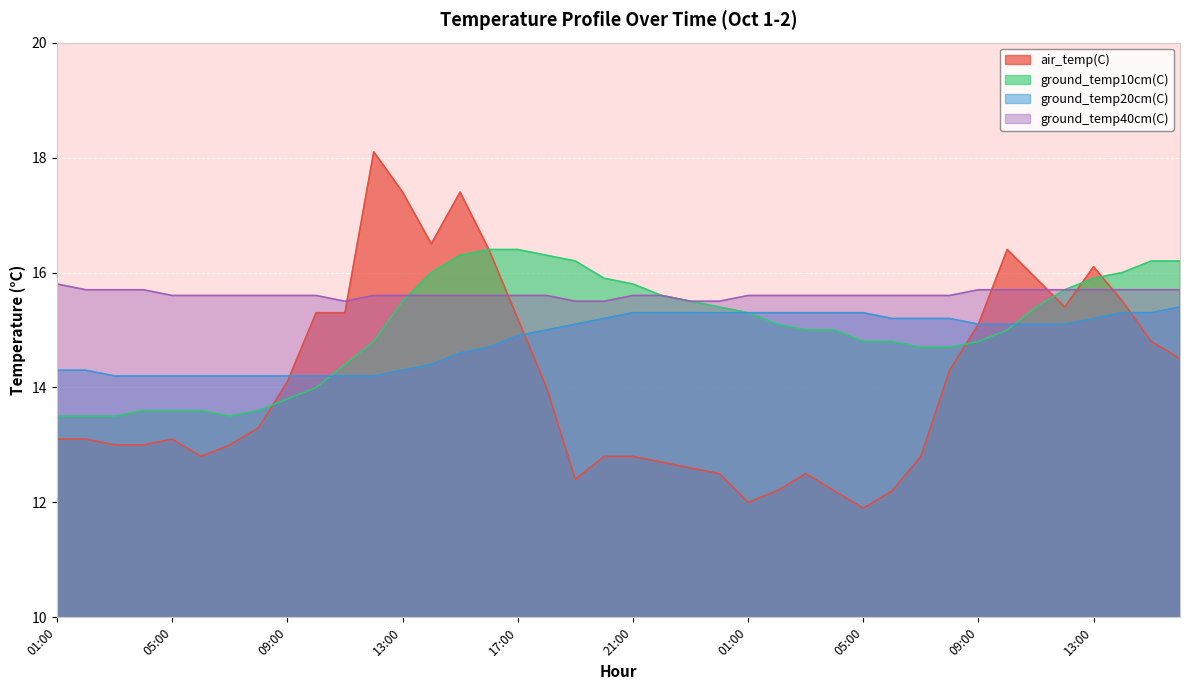

Between 02:00 and 07:00, which series saw the biggest shift?

ground_temp20cm(C)